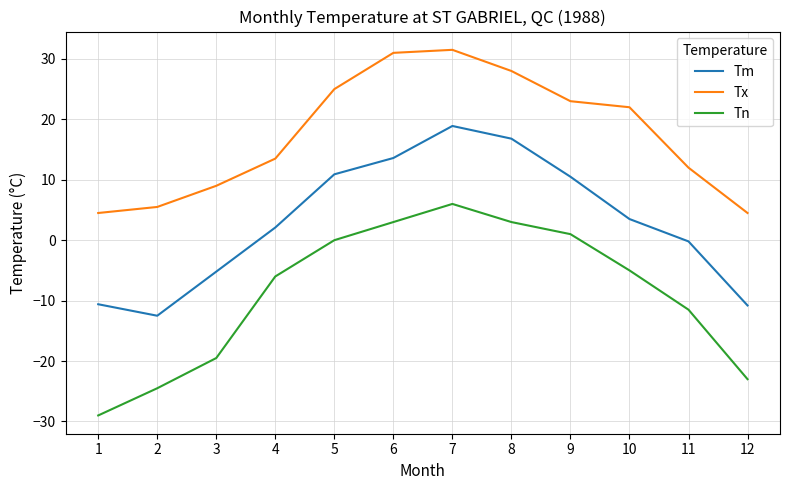

How many interior local peaks does the Tn series have?

1